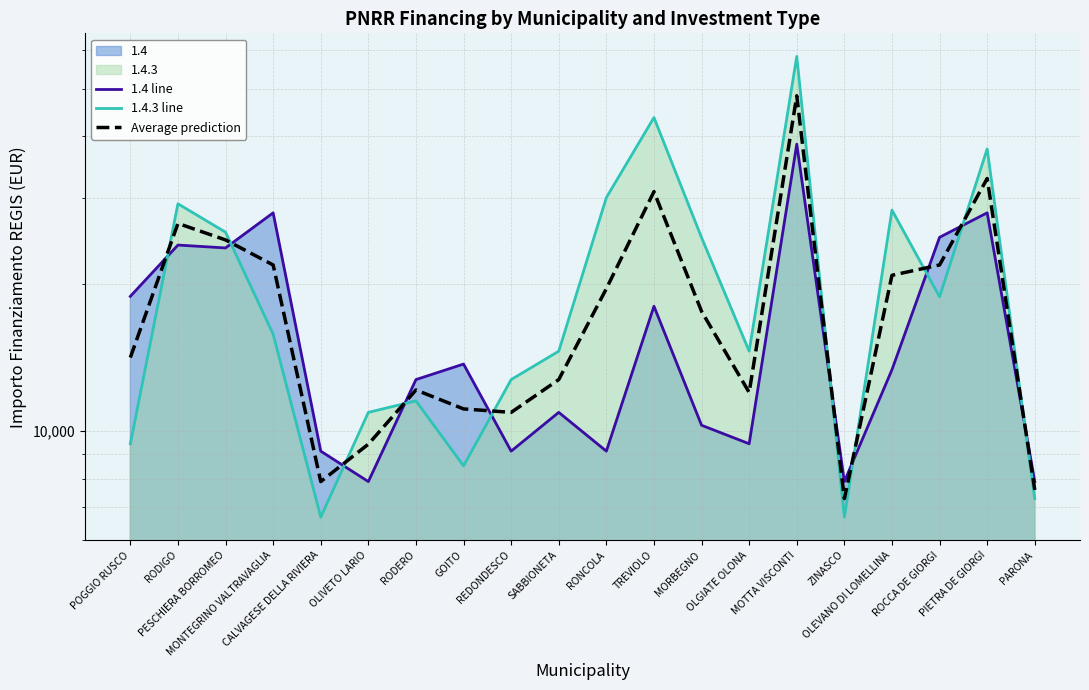

Is it true that Average prediction equals 9990.9 at PARONA?

False